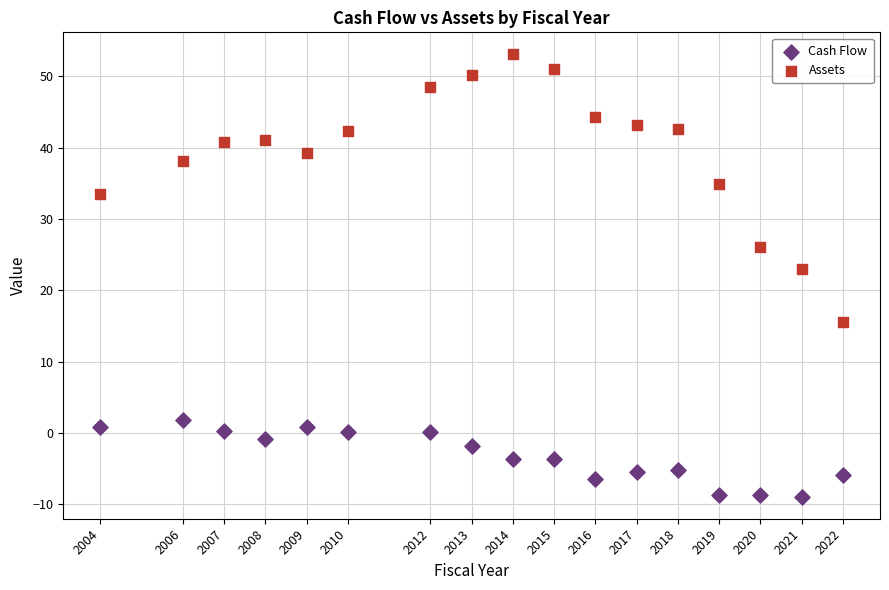

Which series reaches the minimum Y coordinate?

Cash Flow